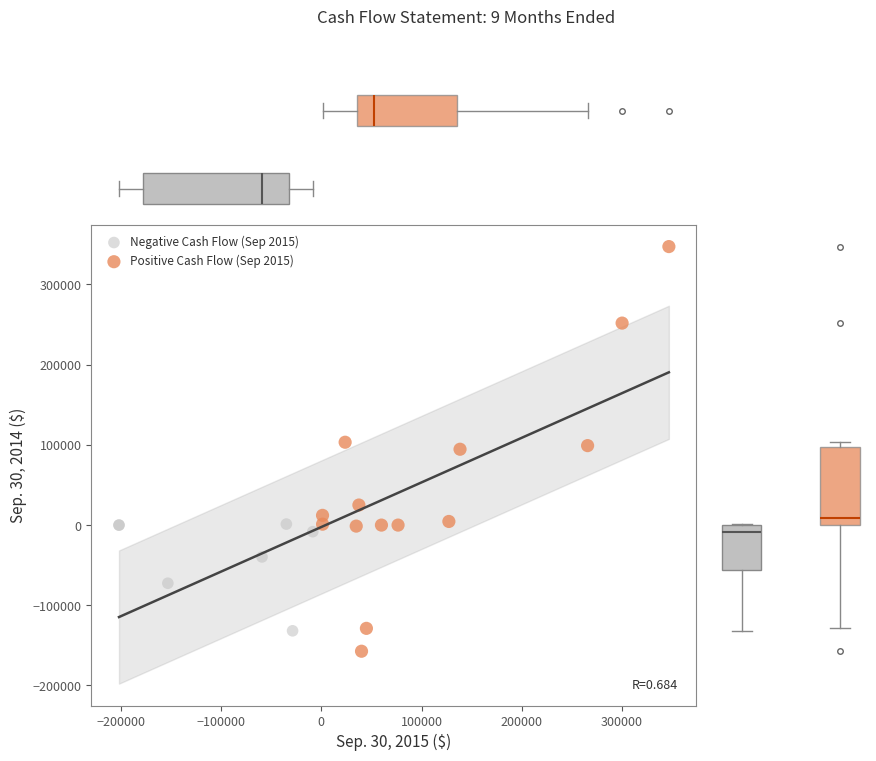

Which series contains the highest Y value?

Positive Cash Flow (Sep 2015)